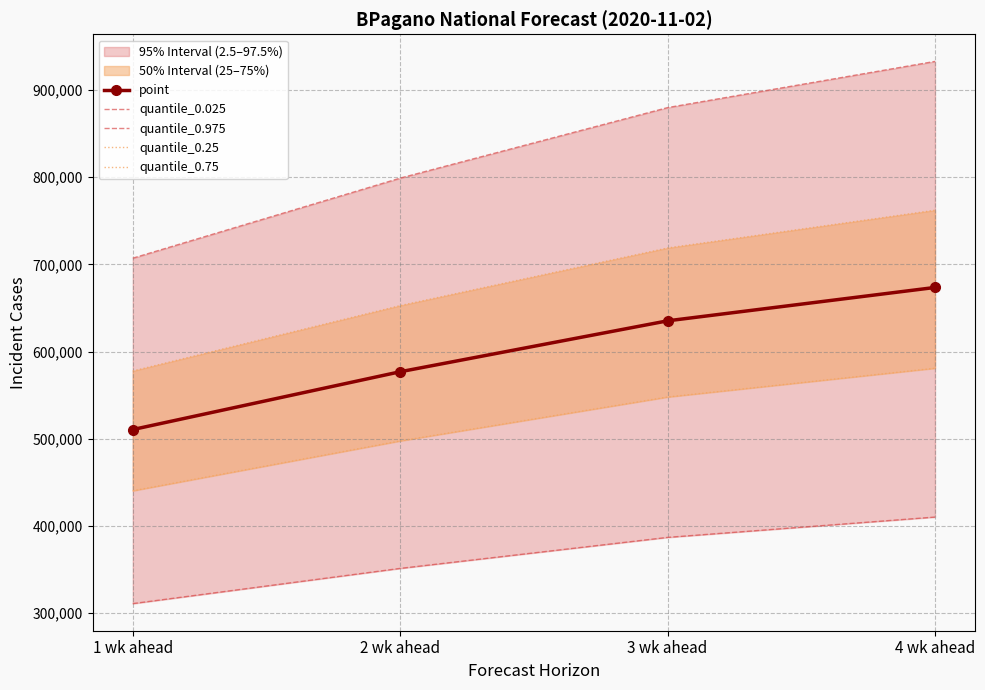

What is the sum of all quantile_0.025 values?

1459723